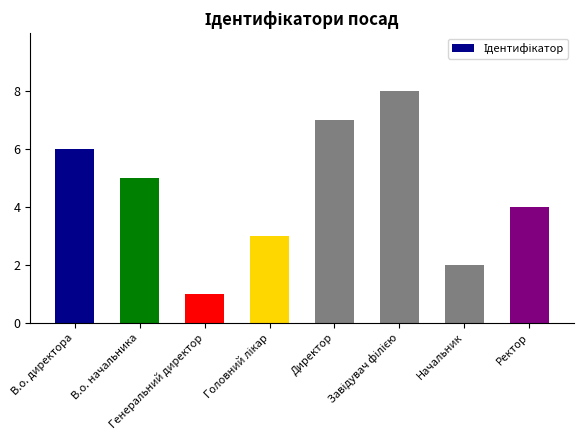

Count the values in the range 3 to 7.

5